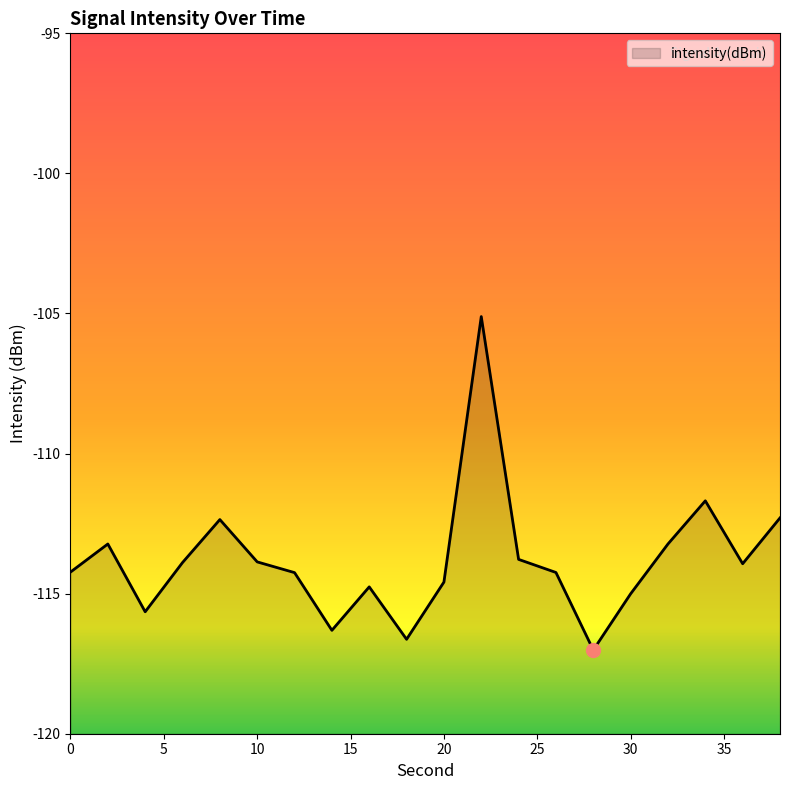

Does the chart display data point markers on the line(s)?

No